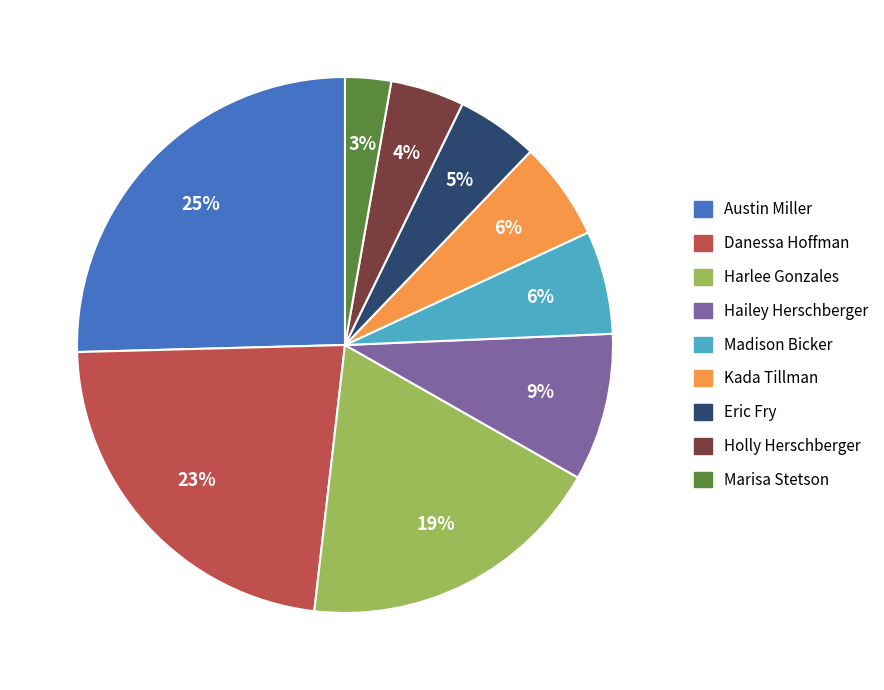

Do Eric Fry and Harlee Gonzales together represent more than half of the pie?

No